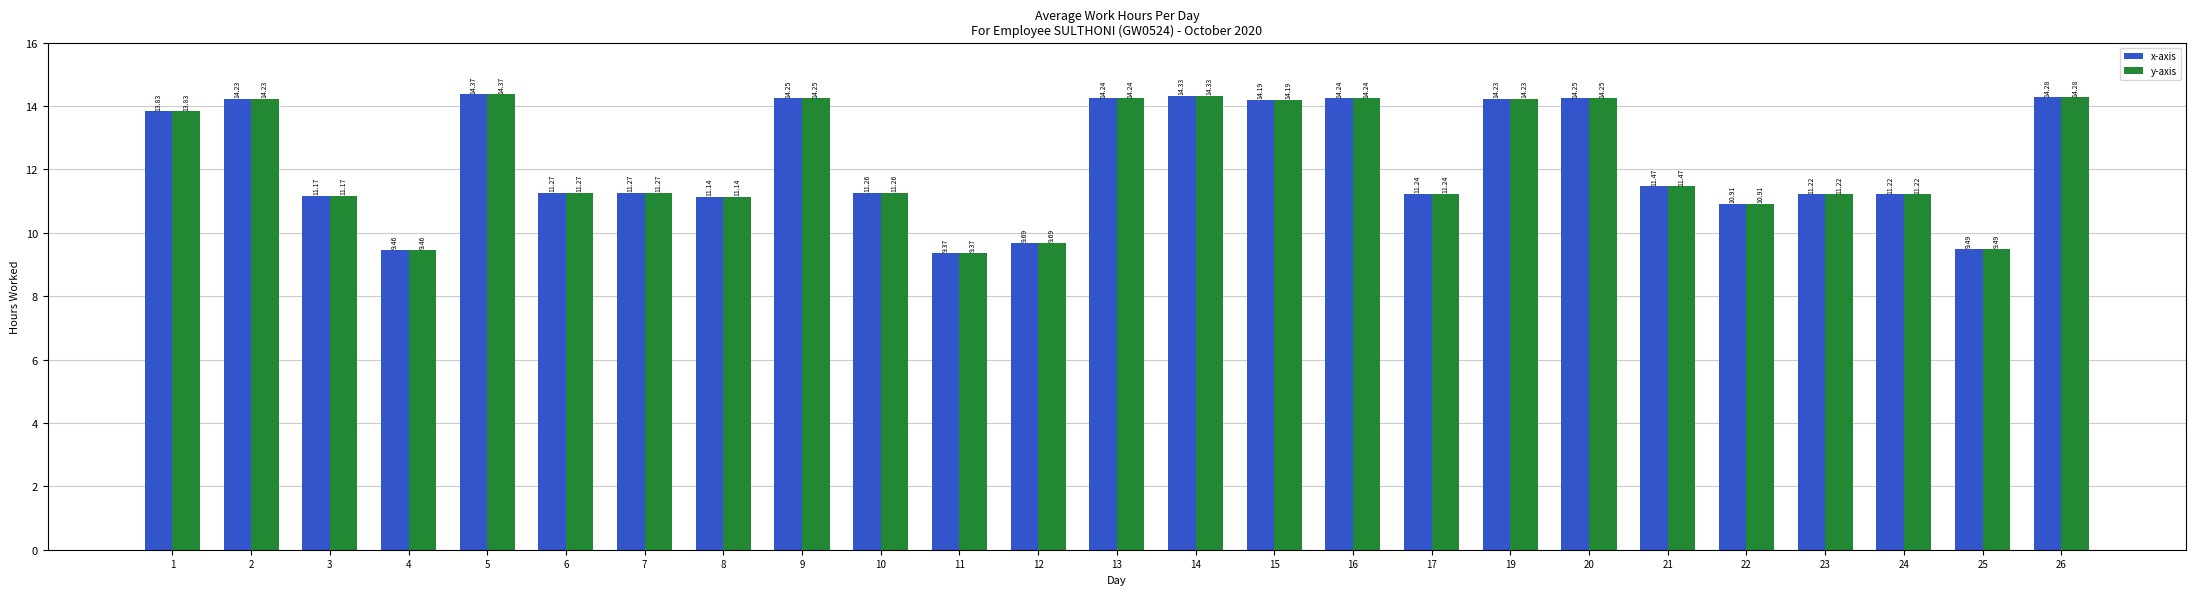

What is the sum of all y-axis values?

306.6